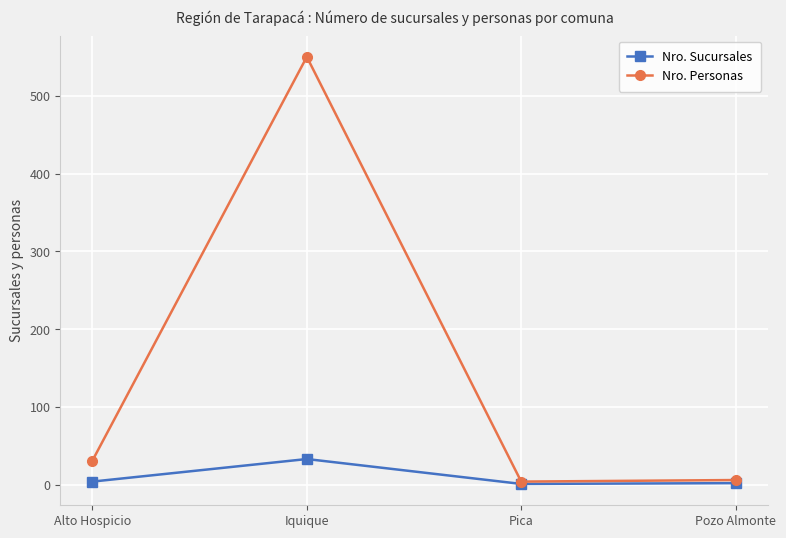

How many distinct data groups are displayed?

2